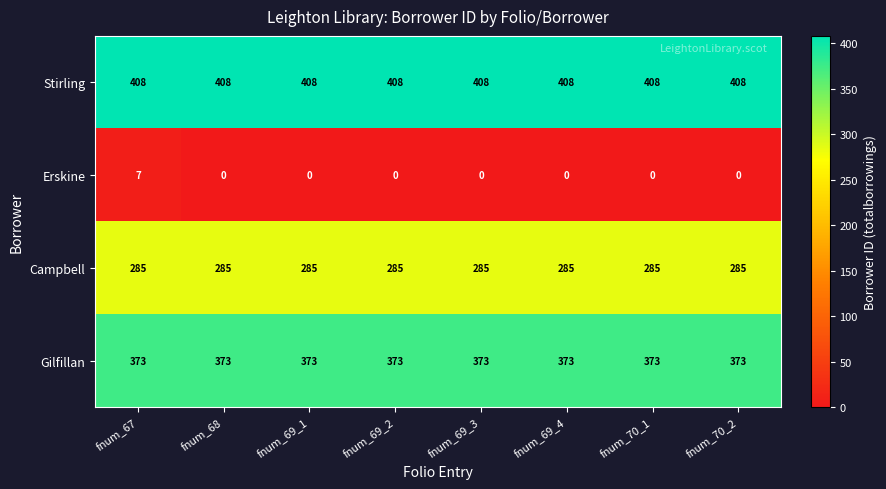

What is the difference between the maximum and minimum values in the Erskine series?

7